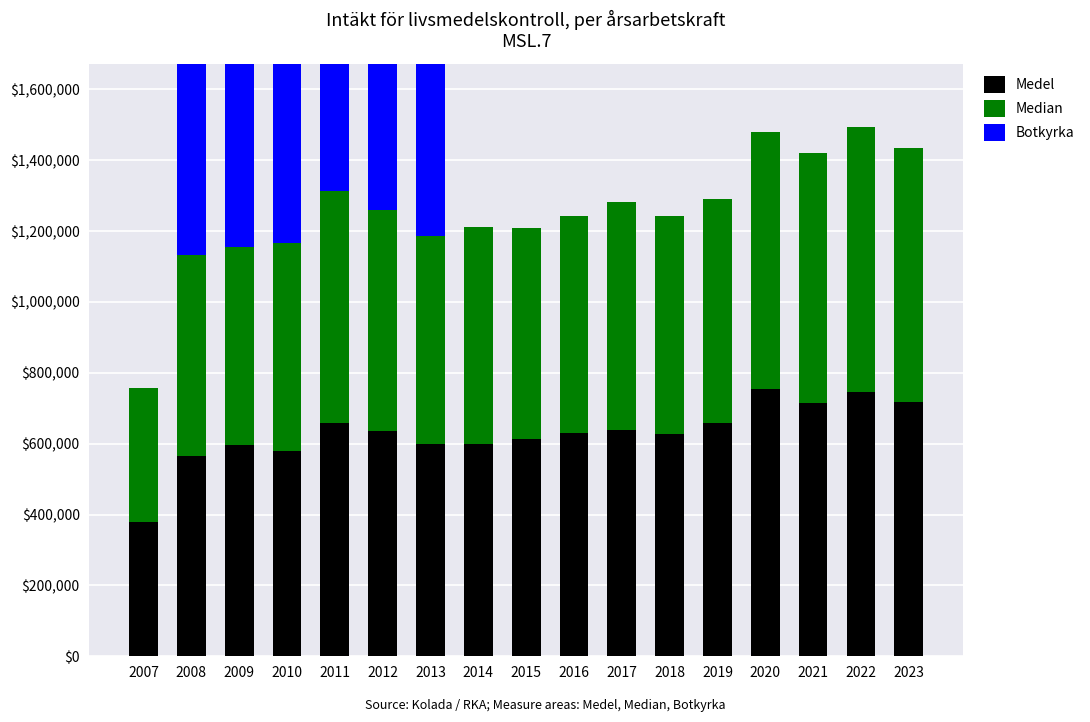

What is the value of the Botkyrka bar at the 2nd from the left?

640523